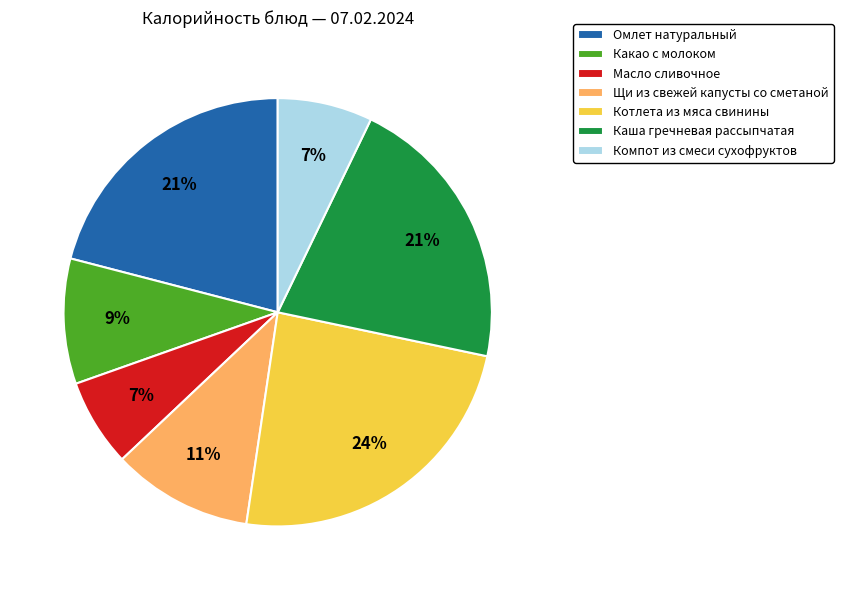

The Масло сливочное slice represents 20% of the pie. True or false?

False